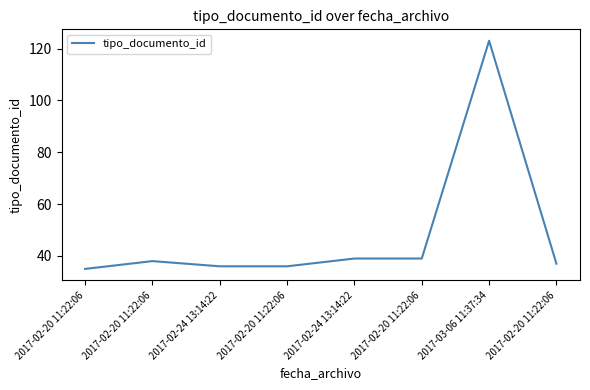

List the labels in order of value, smallest first.

2017-02-20 11:22:06, 2017-02-24 13:14:22, 2017-02-20 11:22:06, 2017-02-20 11:22:06, 2017-02-20 11:22:06, 2017-02-24 13:14:22, 2017-02-20 11:22:06, 2017-03-06 11:37:34